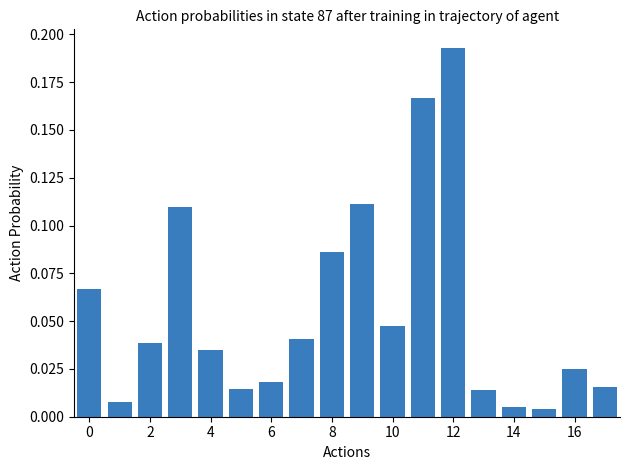

What is the sum of all values?

1.0